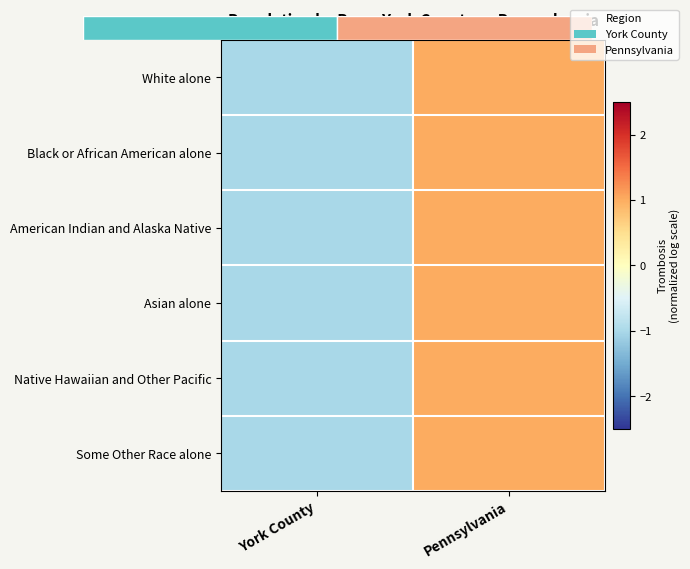

Which category has the highest value in the Native Hawaiian and Other Pacific series?

Pennsylvania